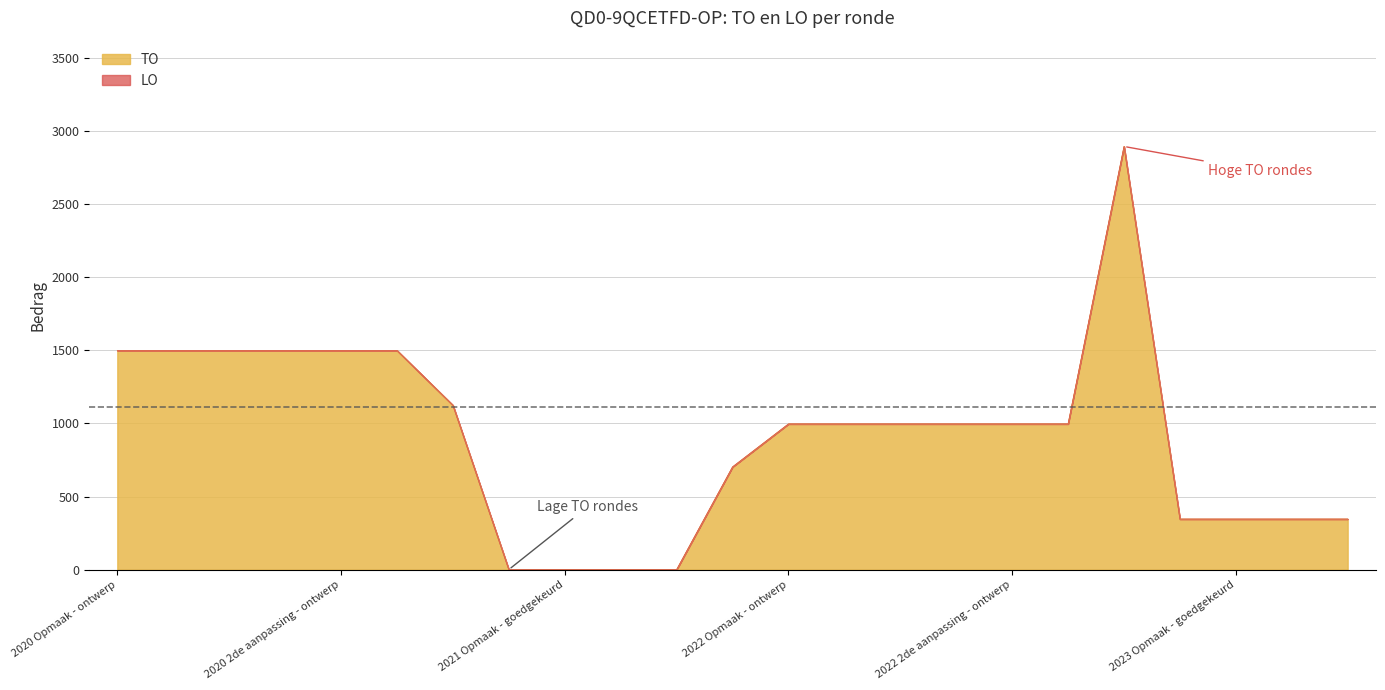

What is the value of the 4th point from the left?

1500